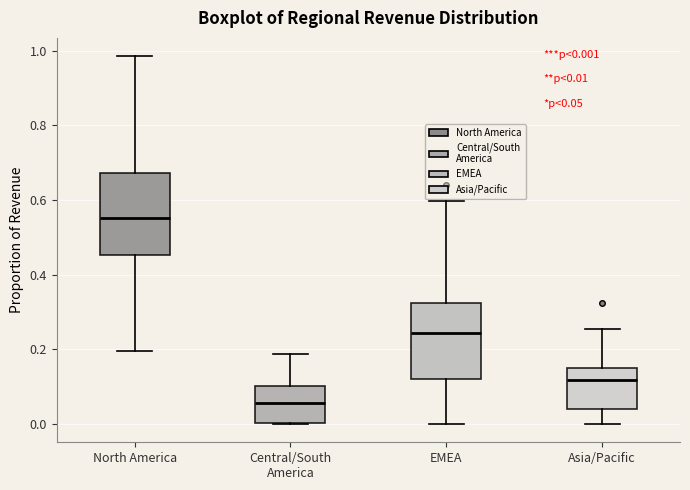

Which box has the lowest median line?

Central/South America